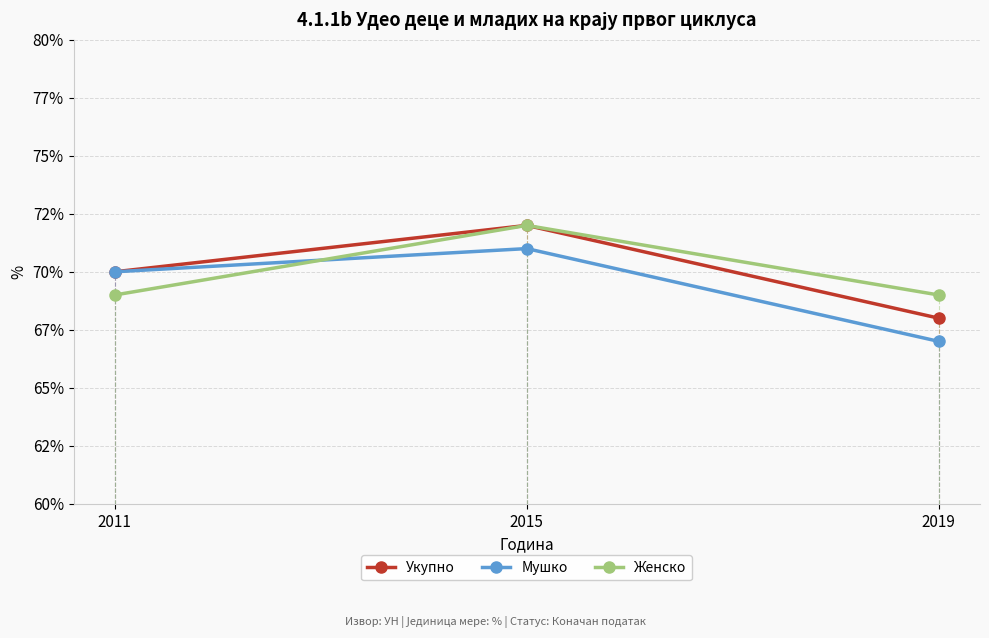

How many Укупно values are between 68 and 72?

3